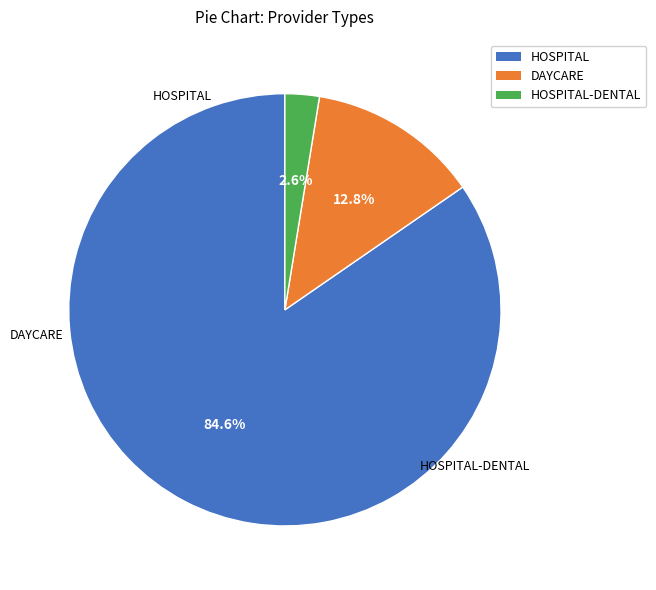

Is there any slice that represents more than half of the pie?

Yes